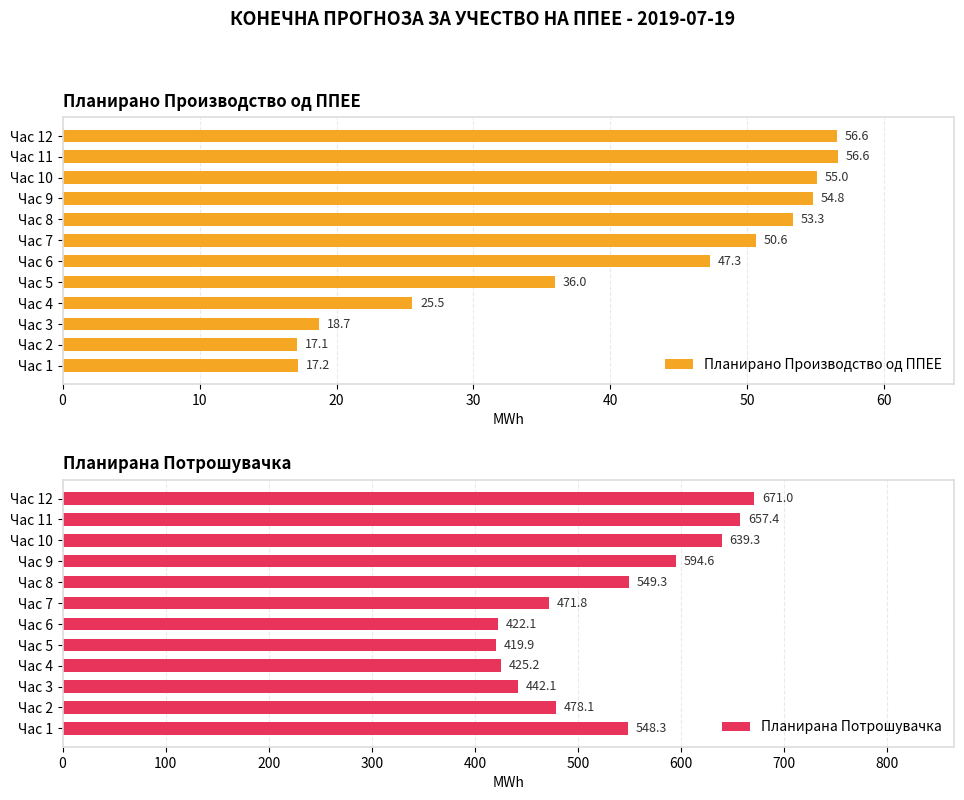

What is the minimum value shown in the chart?

17.1